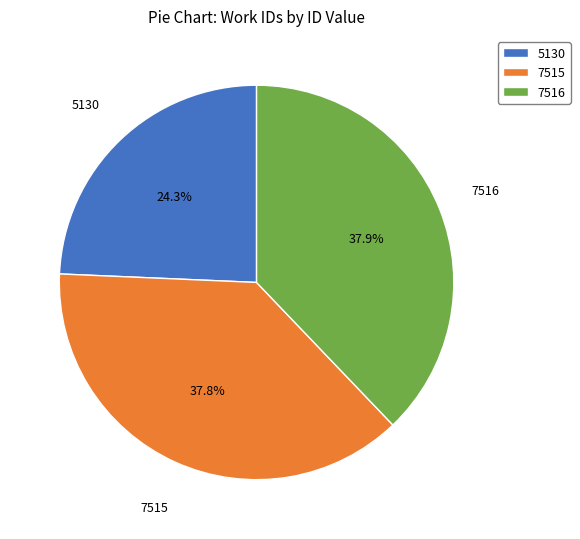

Is there any slice that represents more than half of the pie?

No